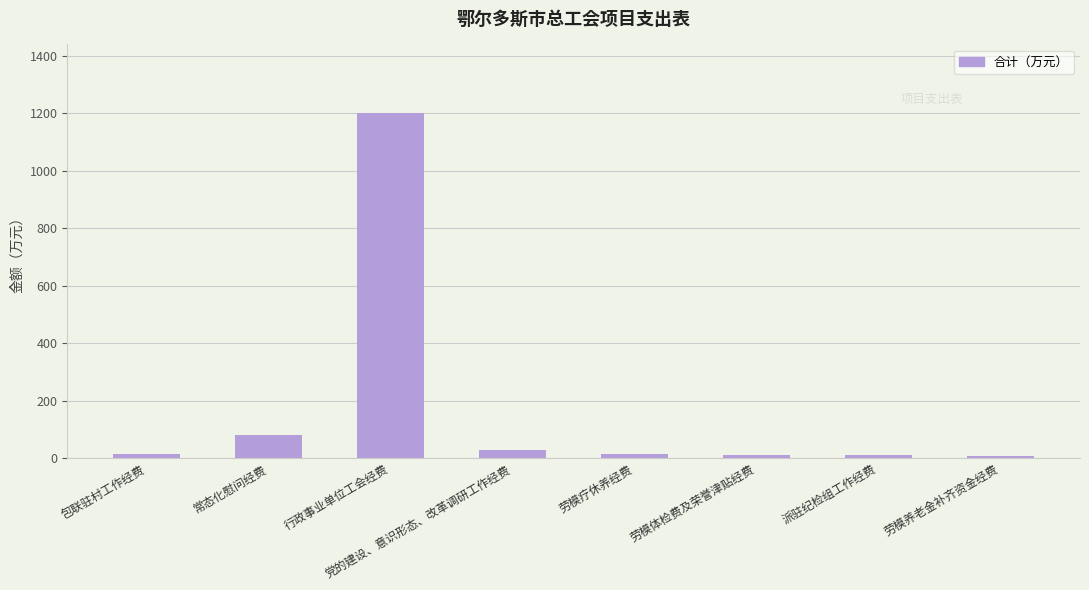

The value at 行政事业单位工会经费 is 2110. True or false?

False